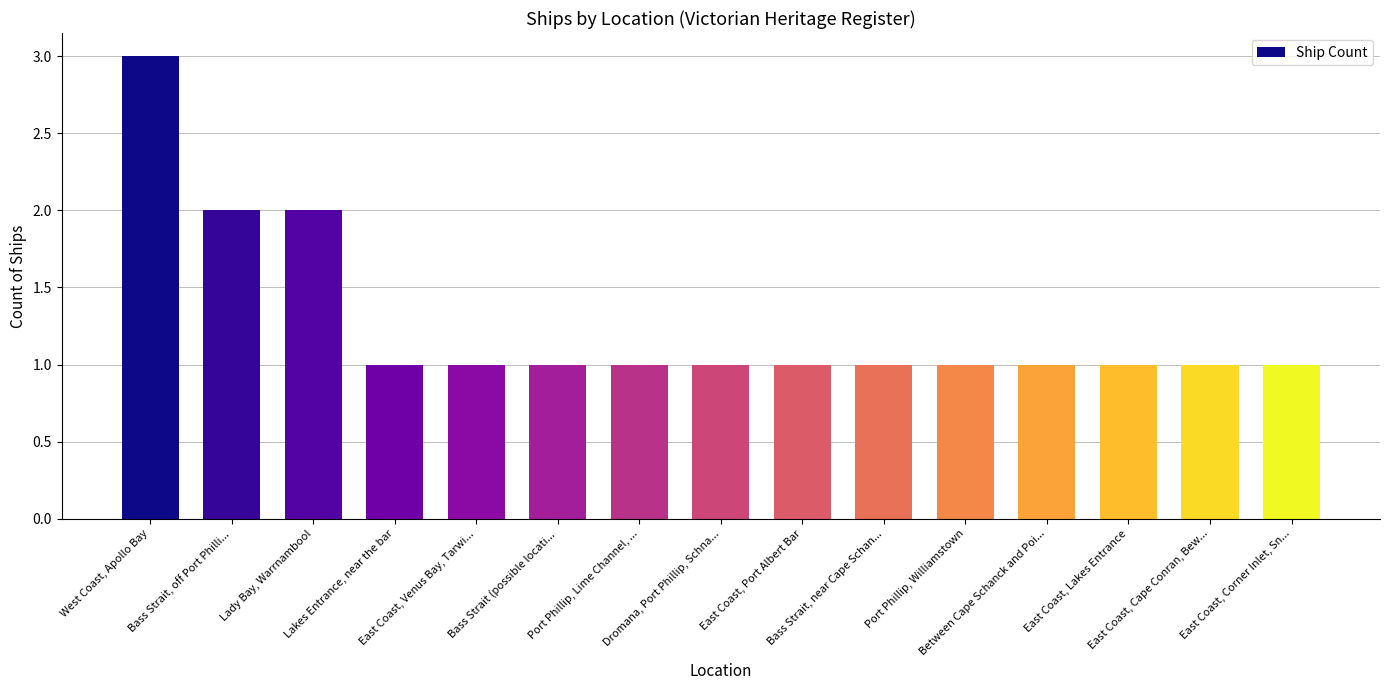

What is the label of the 14th bar from the left?

East Coast, Cape Conran, Bew...